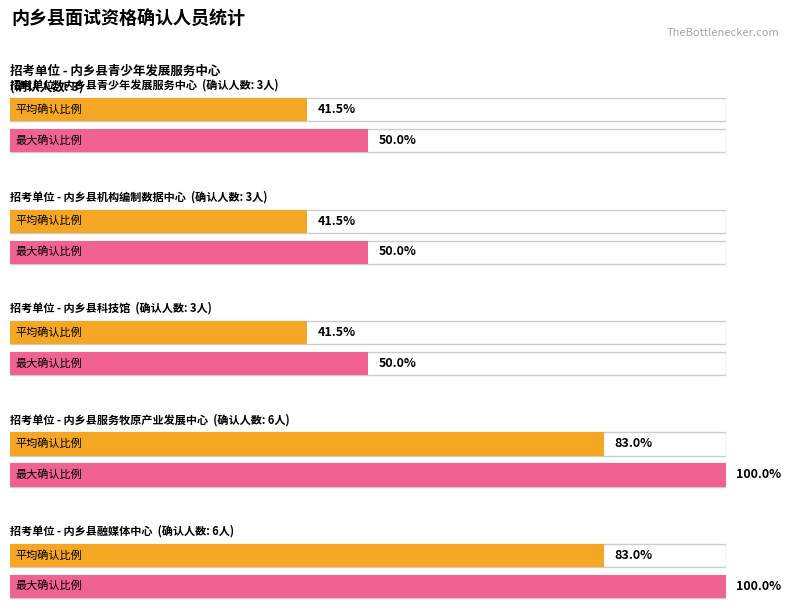

What position from the right is 内乡县青少年发展服务中心?

2